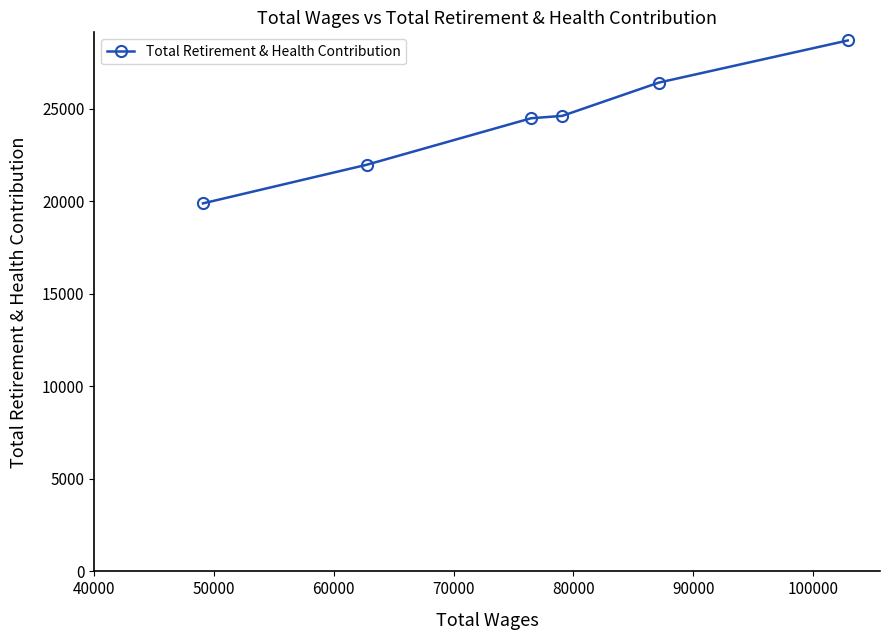

What is the minimum value shown in the chart?

19883